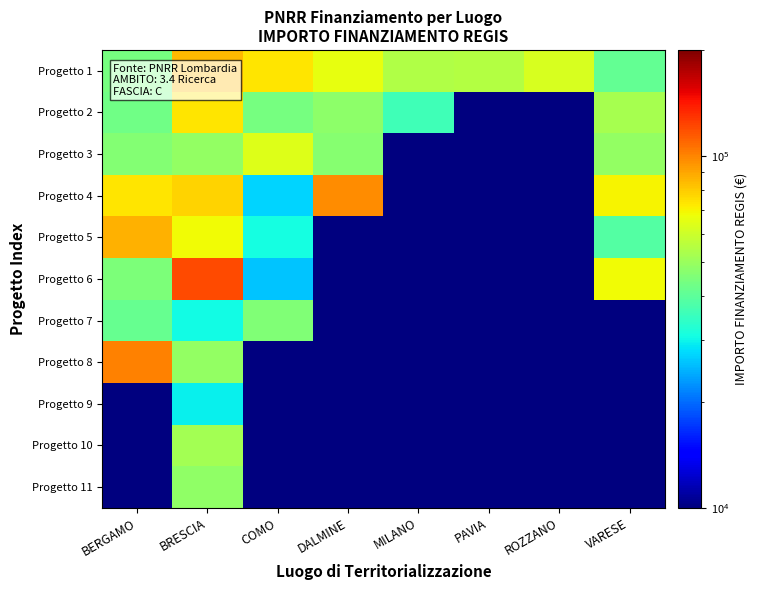

Reading left to right, list all the values displayed in this chart.

Progetto 1: BERGAMO=44080.6	BRESCIA=84977.9	COMO=73636.1	DALMINE=66393.6	MILANO=54144.9	PAVIA=54577.6	ROZZANO=62062.4	VARESE=41196.6
Progetto 2: BERGAMO=42816.5	BRESCIA=73250.1	COMO=44036.1	DALMINE=47794.5	MILANO=36123.8	PAVIA=0.0	ROZZANO=0.0	VARESE=52455.4
Progetto 3: BERGAMO=46312.5	BRESCIA=48776.3	COMO=63747.5	DALMINE=46386.6	MILANO=0.0	PAVIA=0.0	ROZZANO=0.0	VARESE=48646.7
Progetto 4: BERGAMO=73886.6	BRESCIA=77926.5	COMO=27342.9	DALMINE=97812.0	MILANO=0.0	PAVIA=0.0	ROZZANO=0.0	VARESE=70077.9
Progetto 5: BERGAMO=86371.0	BRESCIA=68925.6	COMO=30978.2	DALMINE=0.0	MILANO=0.0	PAVIA=0.0	ROZZANO=0.0	VARESE=38513.5
Progetto 6: BERGAMO=44978.7	BRESCIA=119783.4	COMO=25842.4	DALMINE=0.0	MILANO=0.0	PAVIA=0.0	ROZZANO=0.0	VARESE=68180.1
Progetto 7: BERGAMO=41496.0	BRESCIA=30558.8	COMO=45553.7	DALMINE=0.0	MILANO=0.0	PAVIA=0.0	ROZZANO=0.0	VARESE=0.0
Progetto 8: BERGAMO=100847.1	BRESCIA=48957.9	COMO=0.0	DALMINE=0.0	MILANO=0.0	PAVIA=0.0	ROZZANO=0.0	VARESE=0.0
Progetto 9: BERGAMO=0.0	BRESCIA=29640.7	COMO=0.0	DALMINE=0.0	MILANO=0.0	PAVIA=0.0	ROZZANO=0.0	VARESE=0.0
Progetto 10: BERGAMO=0.0	BRESCIA=51504.7	COMO=0.0	DALMINE=0.0	MILANO=0.0	PAVIA=0.0	ROZZANO=0.0	VARESE=0.0
Progetto 11: BERGAMO=0.0	BRESCIA=48200.6	COMO=0.0	DALMINE=0.0	MILANO=0.0	PAVIA=0.0	ROZZANO=0.0	VARESE=0.0